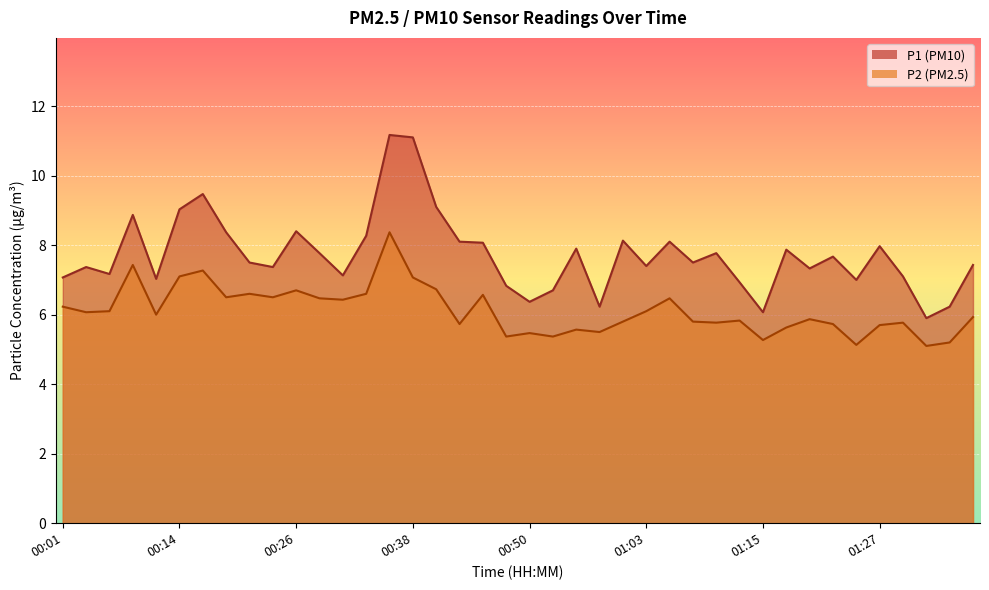

Between 00:09 and 00:26, which series saw the biggest shift?

P2